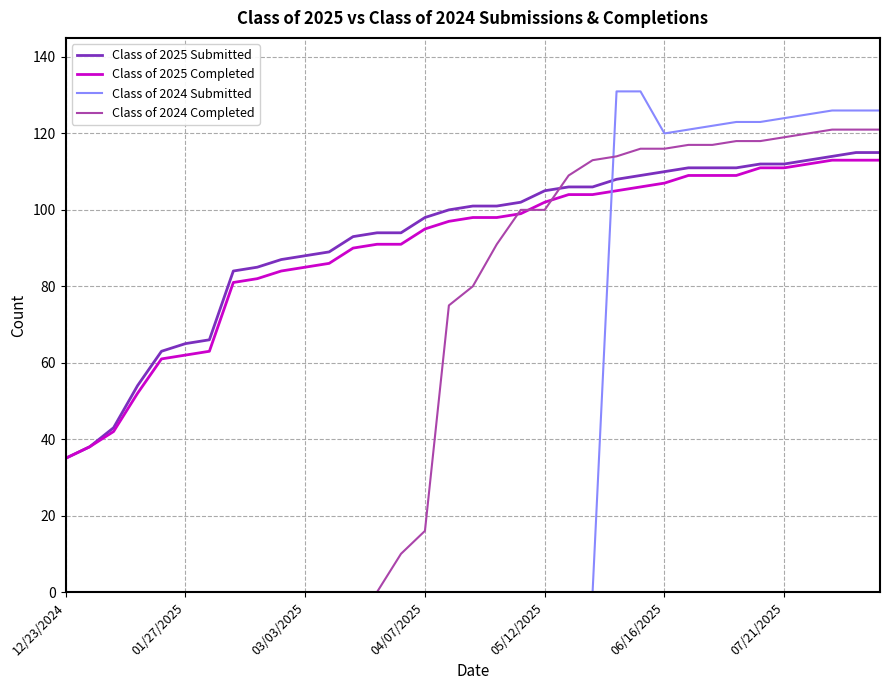

Which series has the largest range (max minus min)?

Class of 2024 Submitted